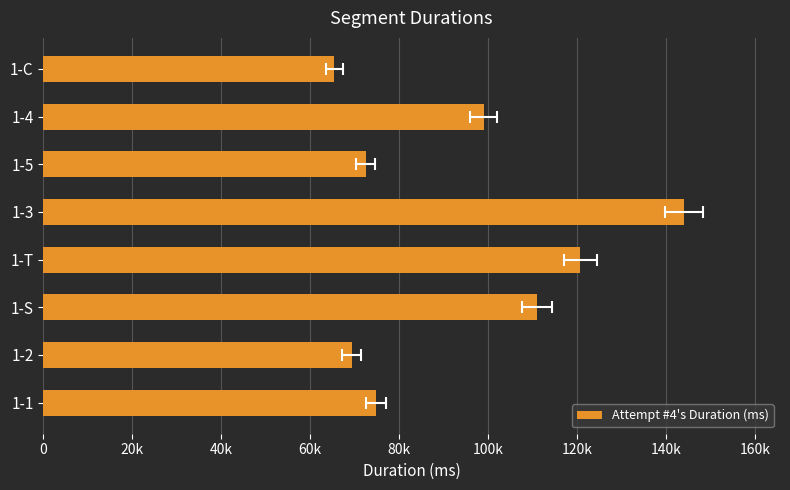

What is the maximum value shown in the chart?

144027